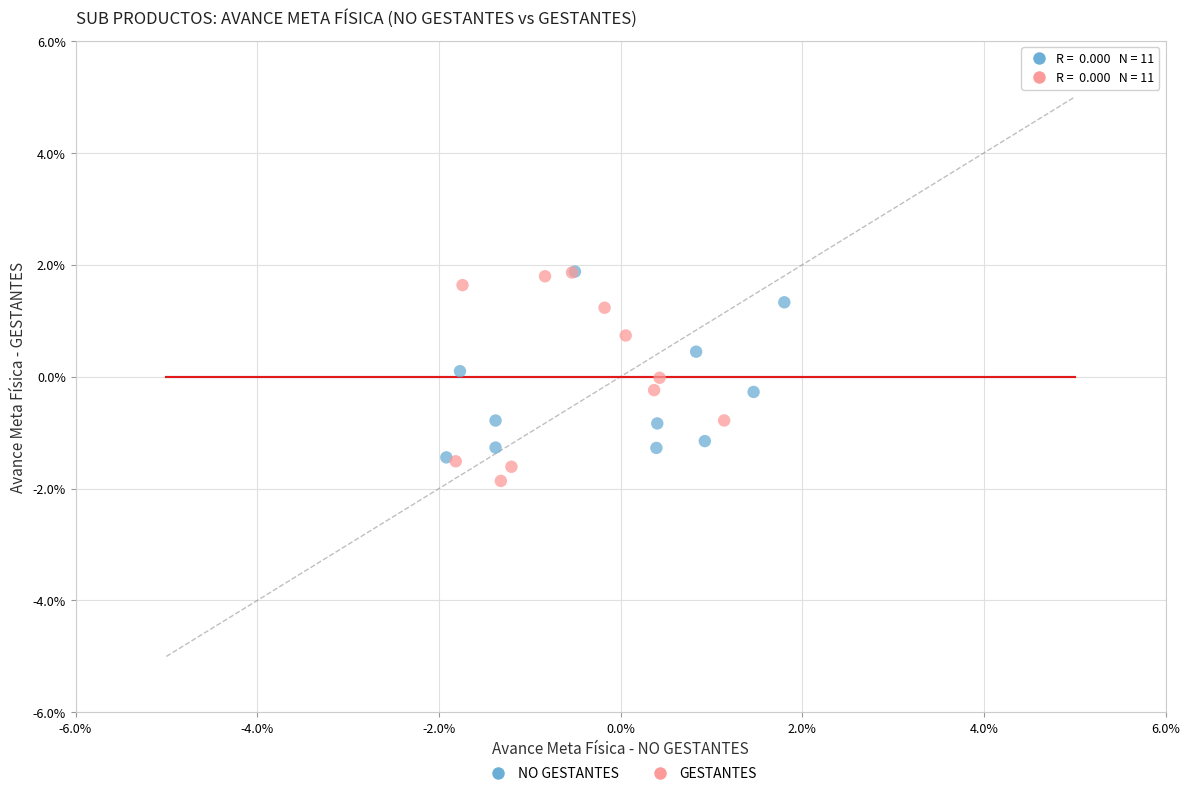

Which series has the largest Y range (max minus min)?

GESTANTES